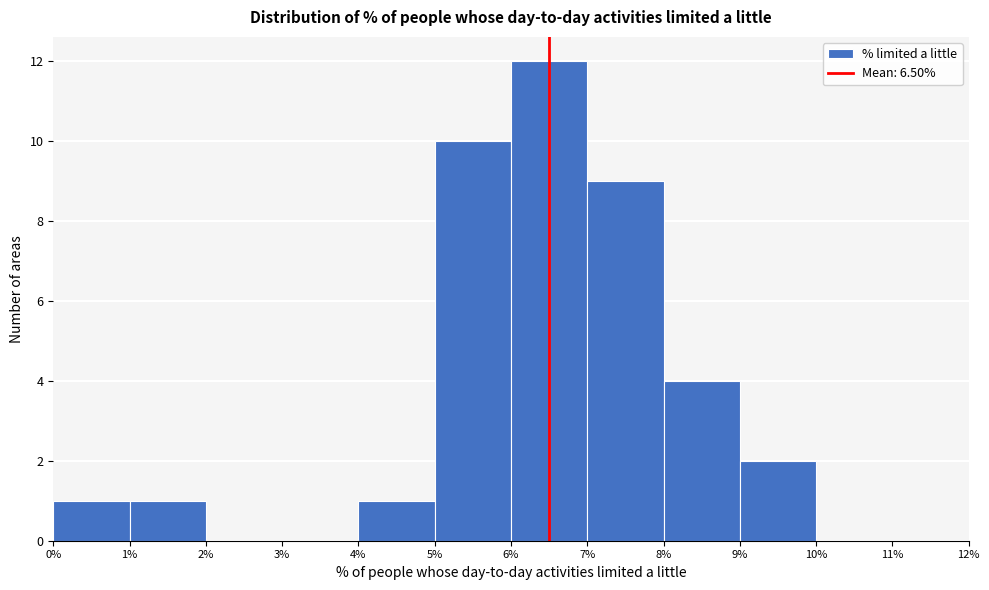

Reading left to right, transcribe this chart: for each bar, give the range it covers on the x-axis and its height. The values are not printed on the chart, so give them approximately, as read against the axis.

0% to 1%: 1
1% to 2%: 1
2% to 3%: 0
3% to 4%: 0
4% to 5%: 1
5% to 6%: 10
6% to 7%: 12
7% to 8%: 9
8% to 9%: 4
9% to 10%: 2
10% to 11%: 0
11% to 12%: 0